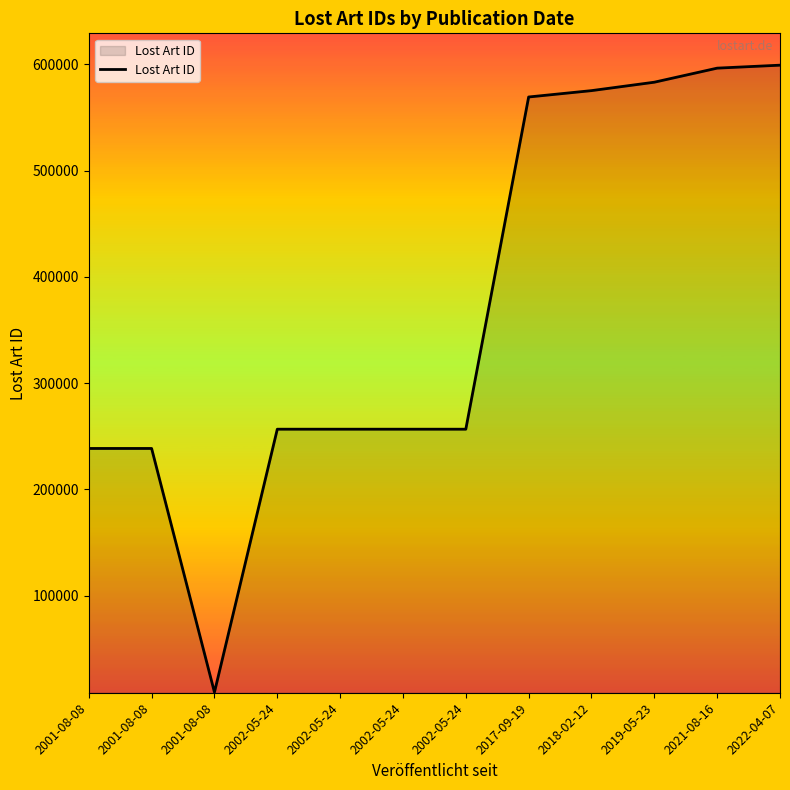

Is this an area chart (filled region under the line)?

Yes